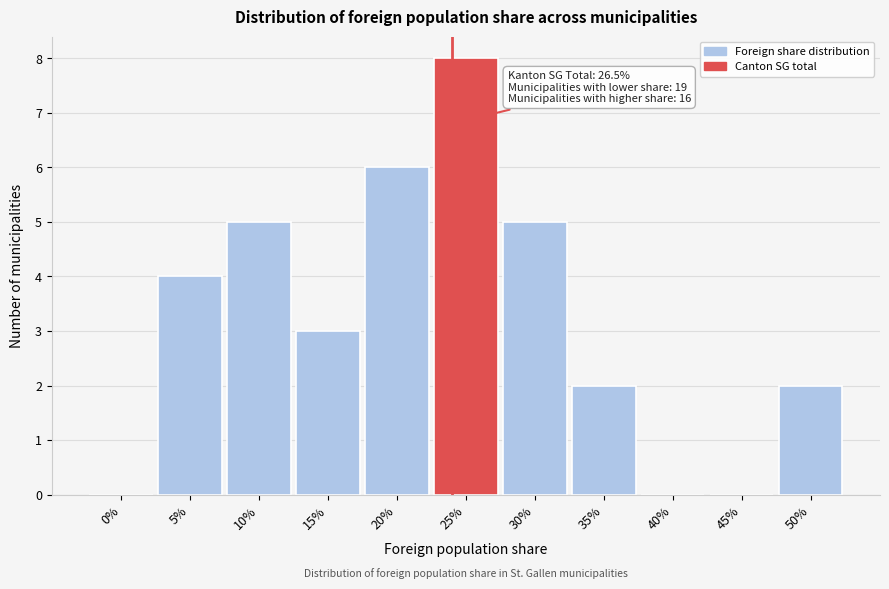

Reading left to right, extract all data points from this chart.

0%=0	5%=4	10%=5	15%=3	20%=6	25%=8	30%=5	35%=2	40%=0	45%=0	50%=2